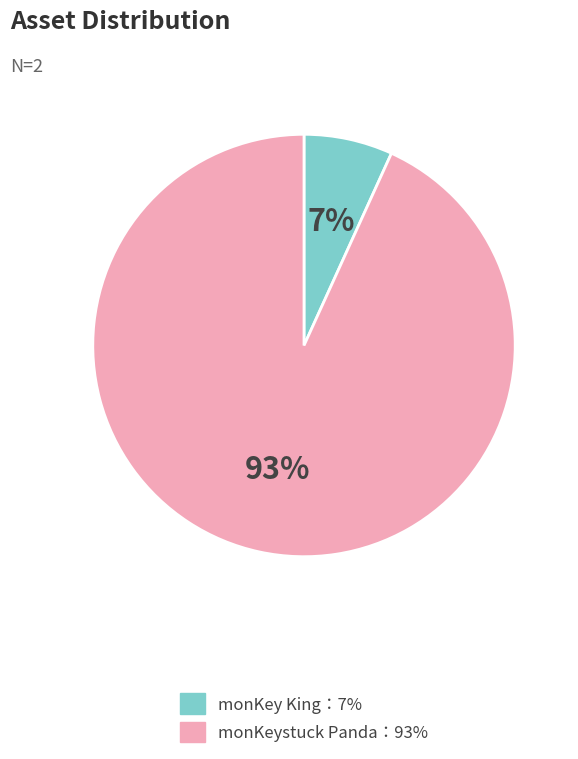

Does any single category account for the majority?

Yes